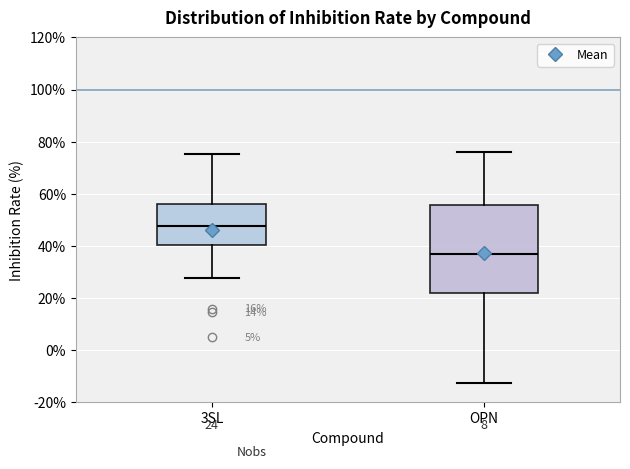

Which box has the highest median line?

3SL